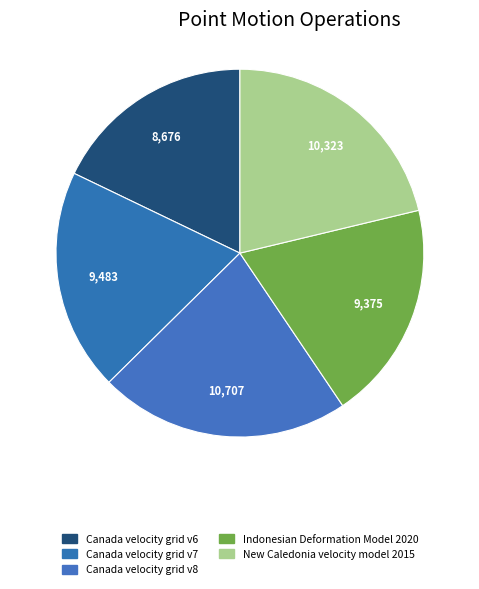

What percentage is the Indonesian Deformation Model 2020 slice, to the nearest percent?

19%